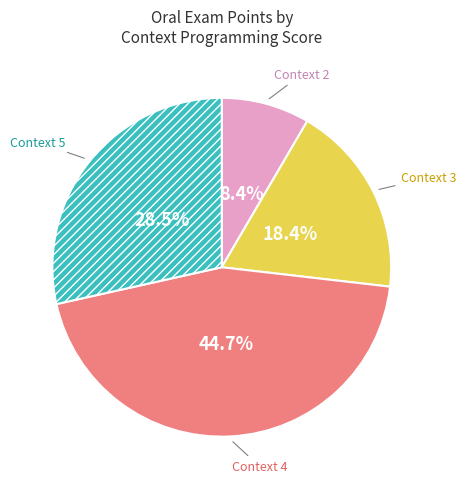

Is there any slice that represents more than half of the pie?

No